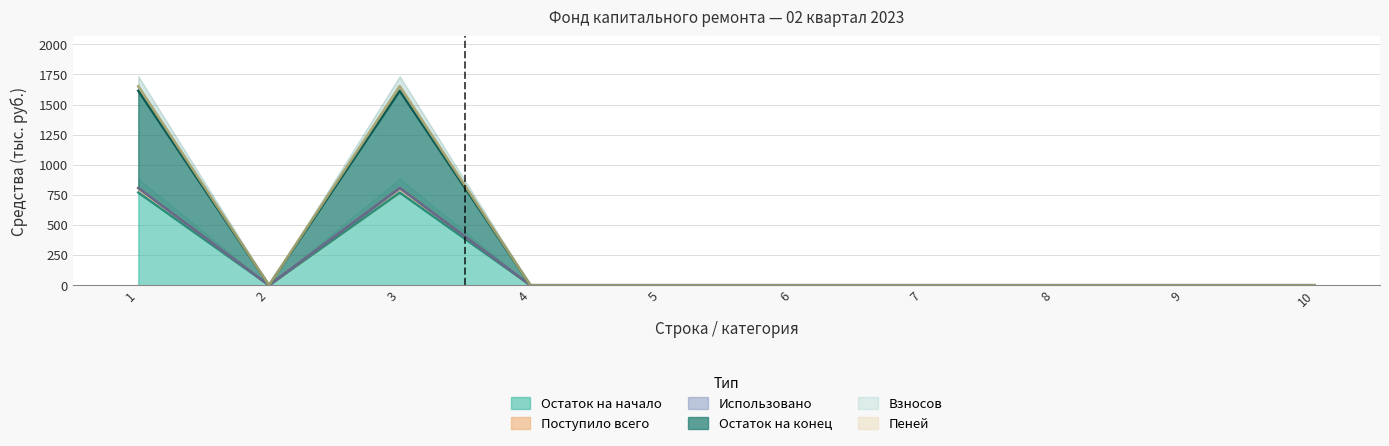

What is the sum of the Поступило всего values at 5 and 3?

769.6